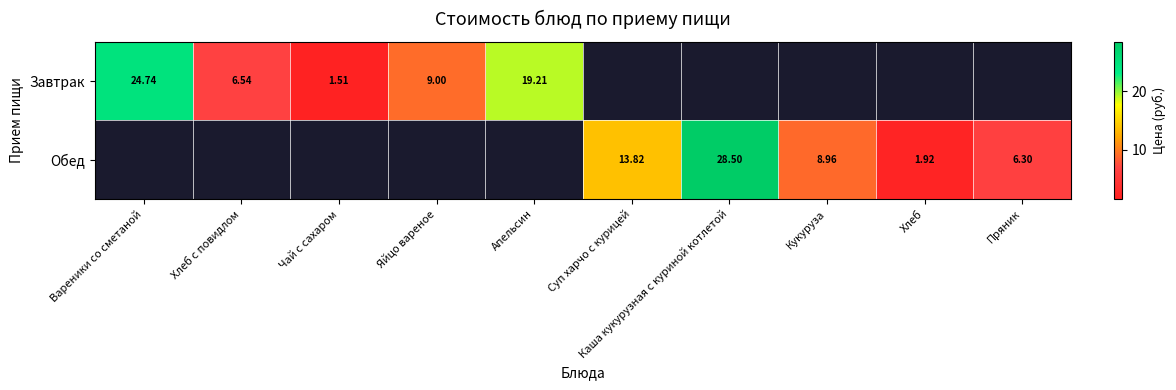

True or false: Обед has a value of 1.9 at Хлеб.

True